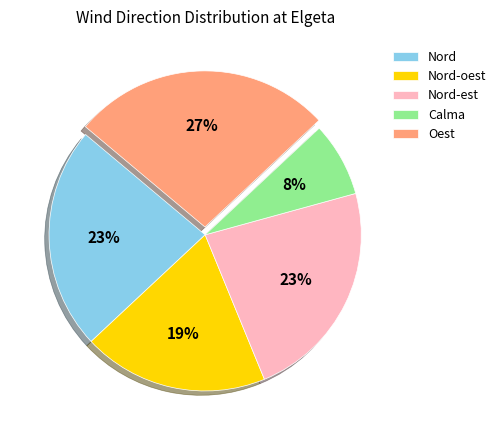

Which slice is the smallest?

Calma